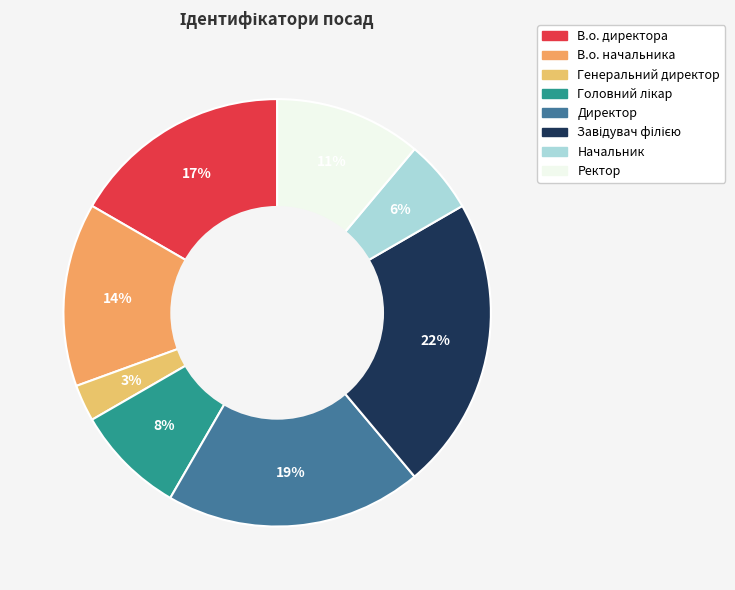

Which slice is the smallest?

Генеральний директор